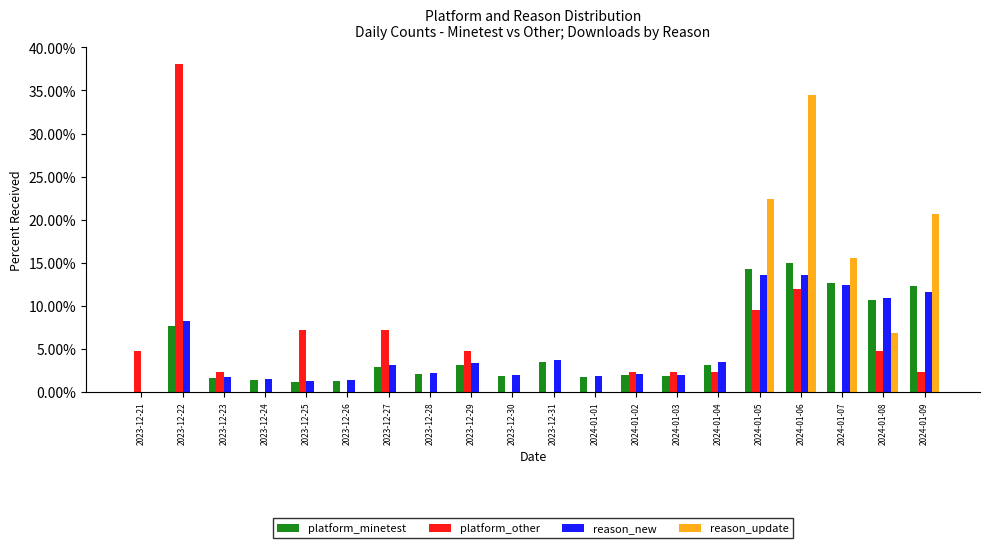

What are all the series names shown in the legend?

platform_minetest, platform_other, reason_new, reason_update